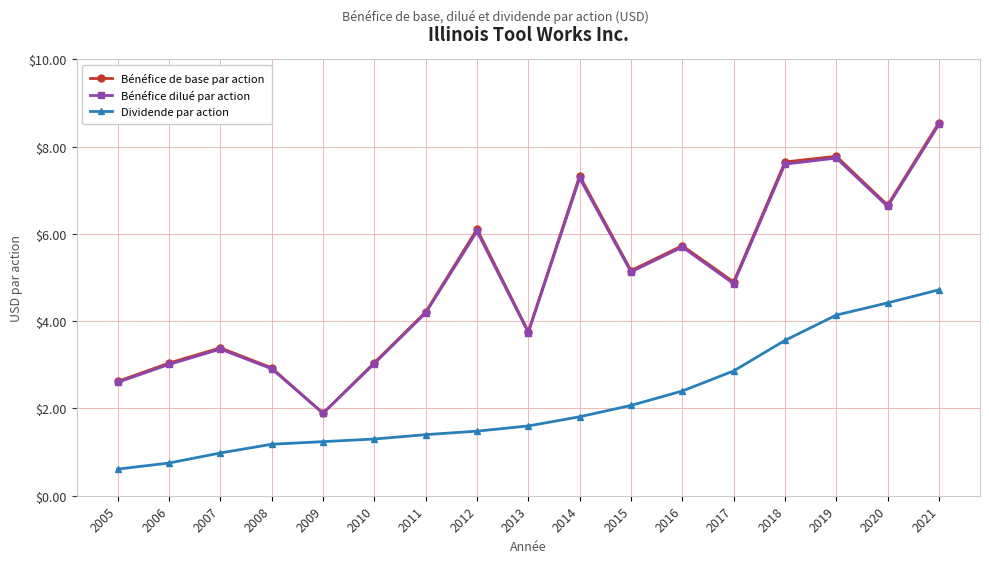

How many lines are shown in the chart?

3